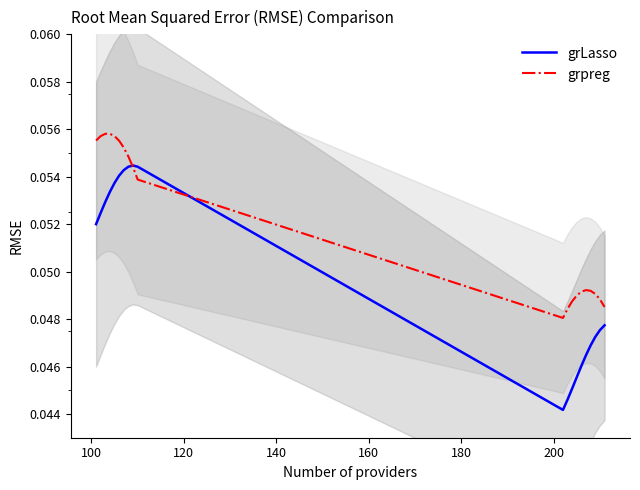

Does the chart display data point markers on the line(s)?

No